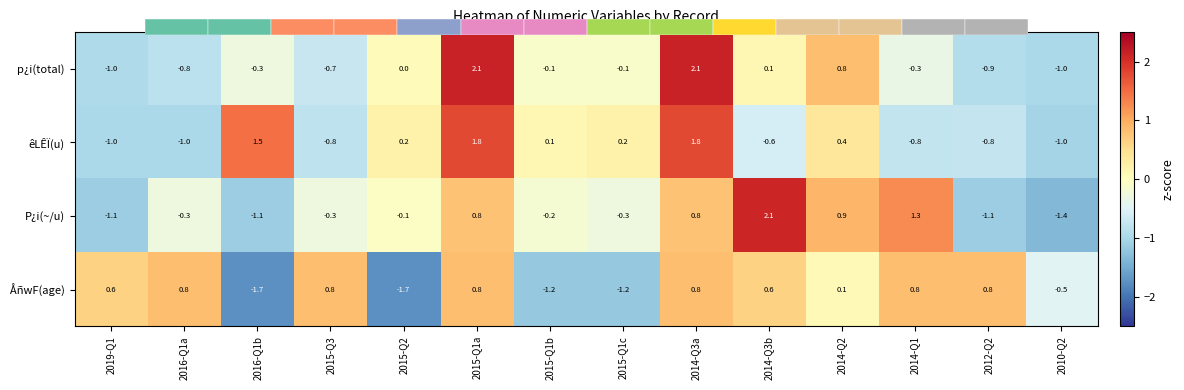

How many data points in ÅñwF(age) are less than 0?

5